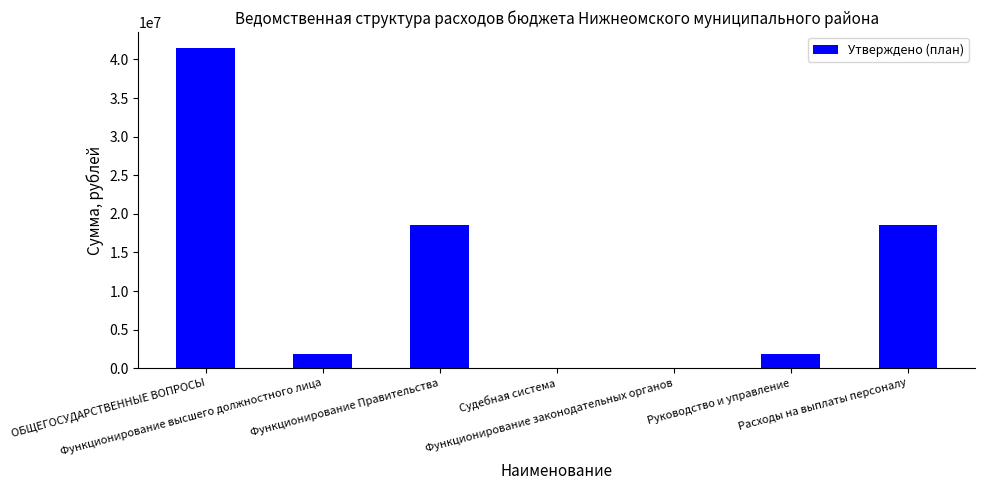

Are the bars horizontal?

No